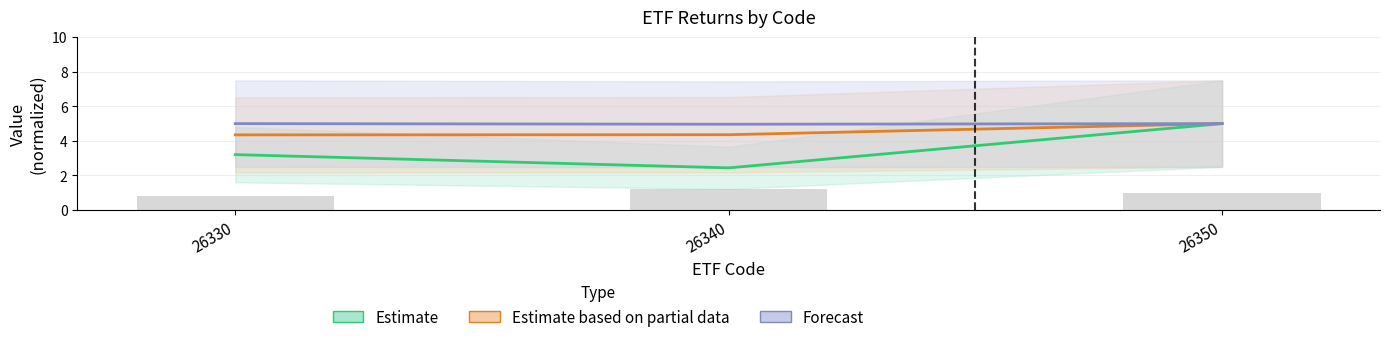

Which series has the largest total across all categories?

Forecast